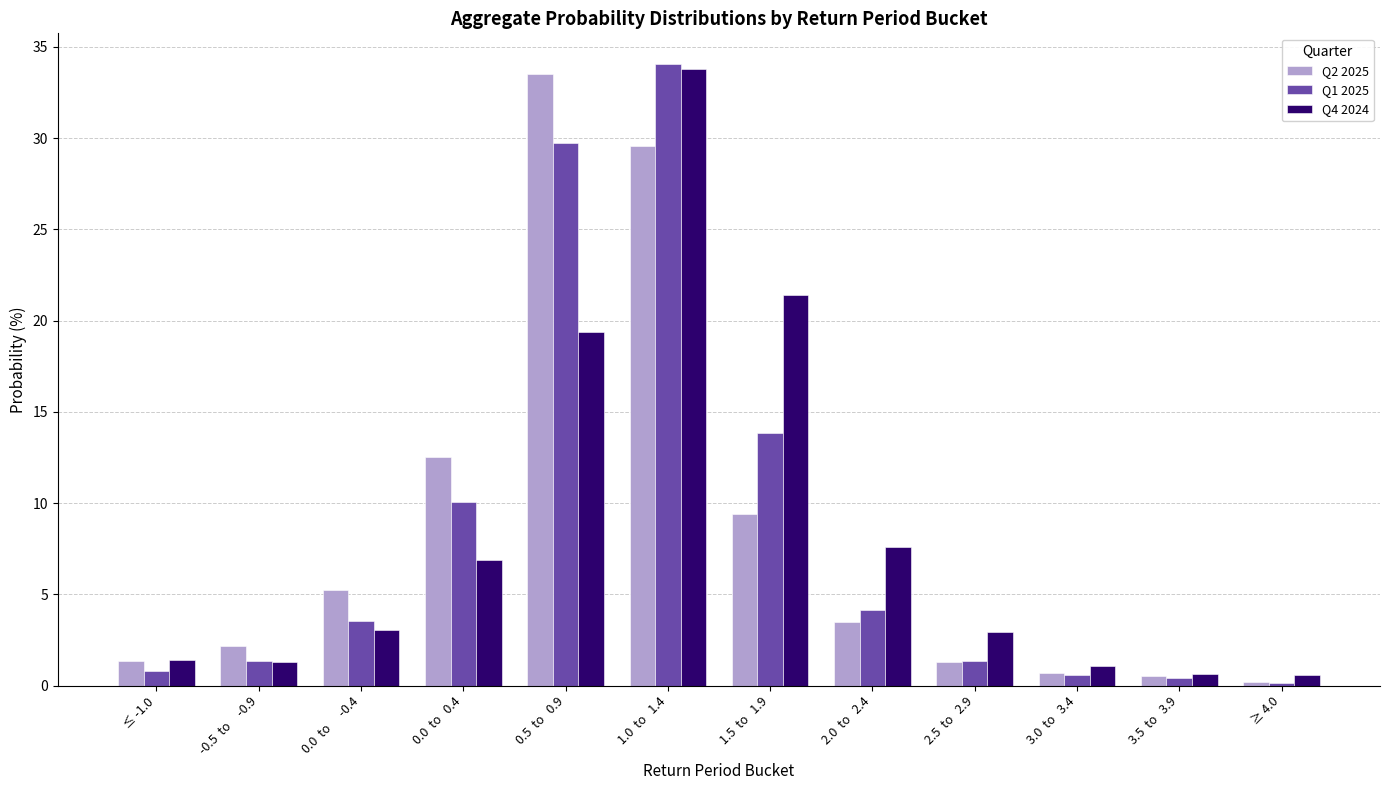

Is it true that Q1 2025 equals 29.7 at 0.5  to   0.9?

True